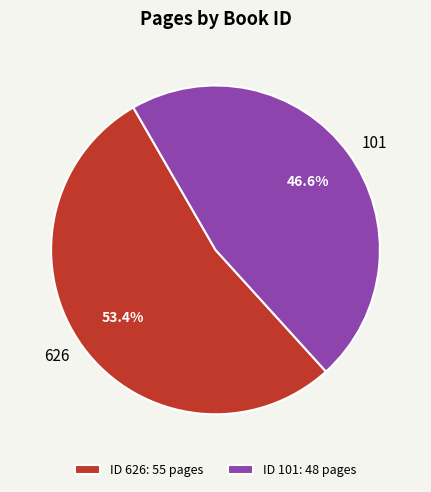

What is the majority slice?

626